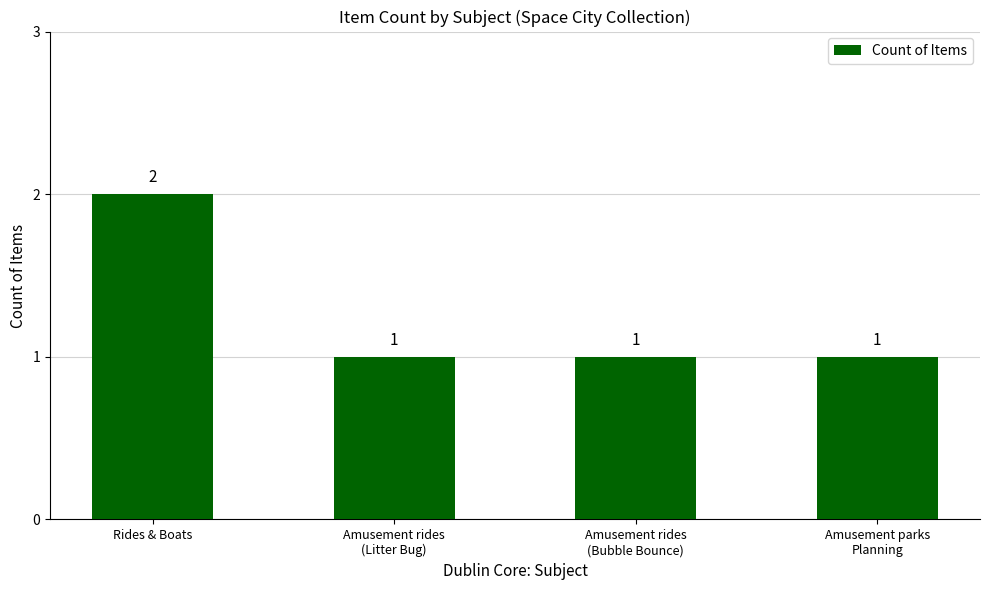

How many values are between 1 and 2?

4